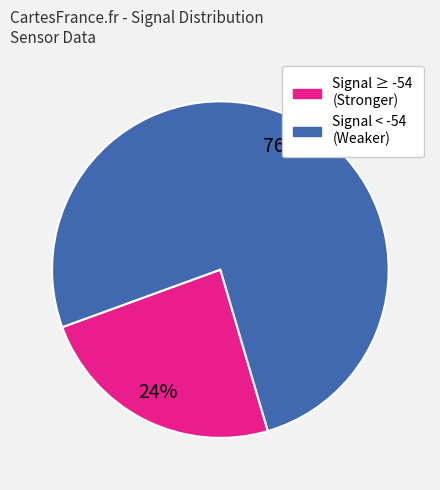

To the nearest percent, what is the difference between the largest and smallest slice percentages?

52%